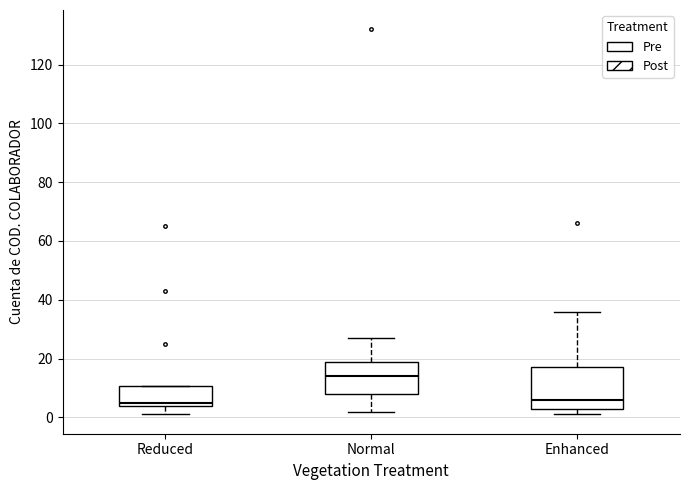

Reading left to right, transcribe this box plot: for each box, give where its median line is, the range the box spans, and where its two whiskers end, as read against the y-axis. The values are not printed on the chart, so give them approximately, as read against the axis.

Reduced: median 6, box 4 to 10, whiskers 2 to 10
Normal: median 14, box 8 to 20, whiskers 2 to 28
Enhanced: median 6, box 4 to 18, whiskers 2 to 36